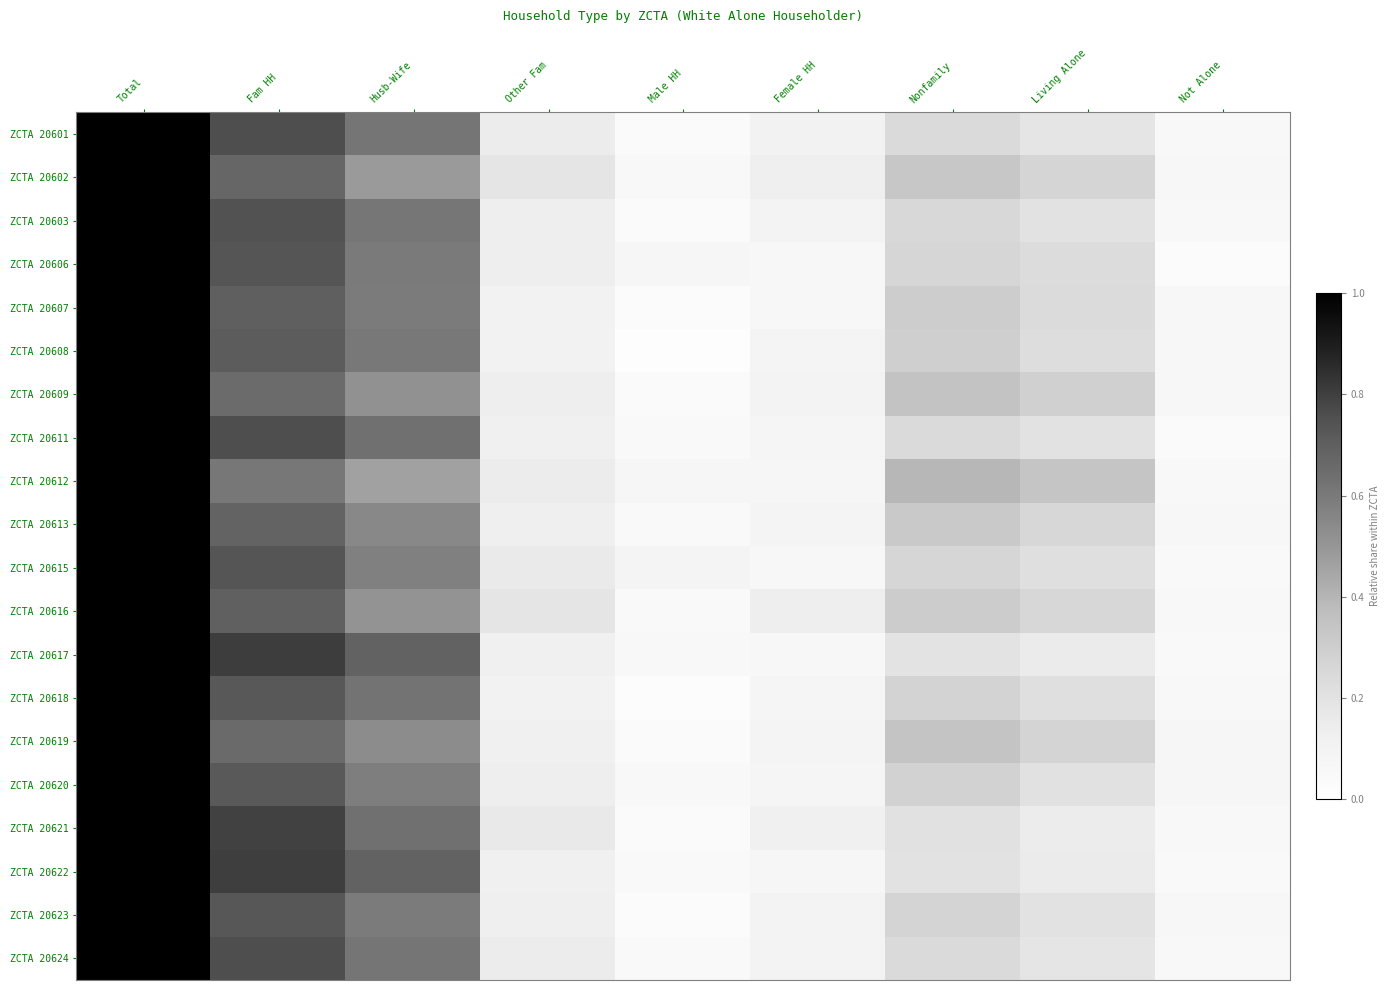

Which series changed the most between Living Alone and Not Alone?

ZCTA 20612